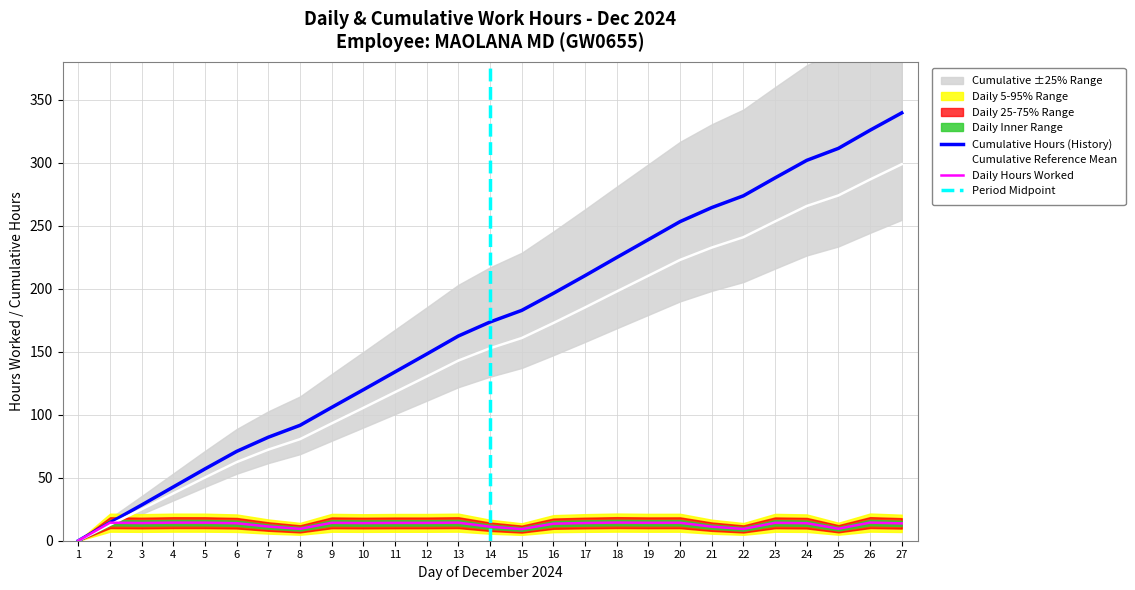

At which category is the sum across all series the highest?

27